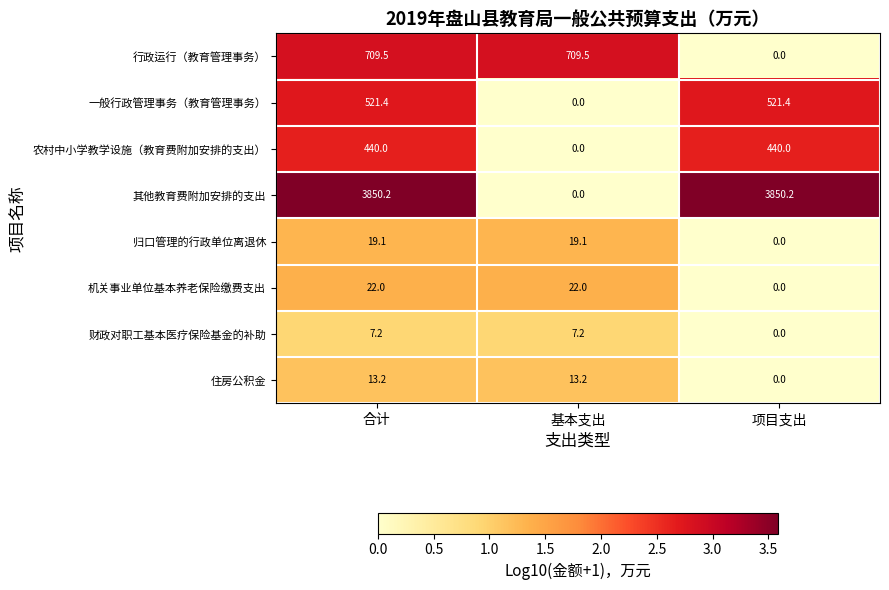

Reading left to right, list all the values displayed in this chart.

行政运行（教育管理事务）: 合计=709.5	基本支出=709.5	项目支出=0.0
一般行政管理事务（教育管理事务）: 合计=521.4	基本支出=0.0	项目支出=521.4
农村中小学教学设施（教育费附加安排的支出）: 合计=440.0	基本支出=0.0	项目支出=440.0
其他教育费附加安排的支出: 合计=3850.2	基本支出=0.0	项目支出=3850.2
归口管理的行政单位离退休: 合计=19.1	基本支出=19.1	项目支出=0.0
机关事业单位基本养老保险缴费支出: 合计=22.0	基本支出=22.0	项目支出=0.0
财政对职工基本医疗保险基金的补助: 合计=7.2	基本支出=7.2	项目支出=0.0
住房公积金: 合计=13.2	基本支出=13.2	项目支出=0.0